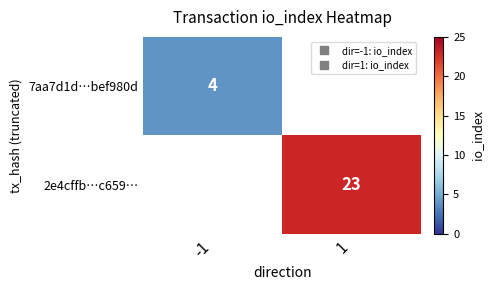

Which has a higher value, -1 or 1?

1